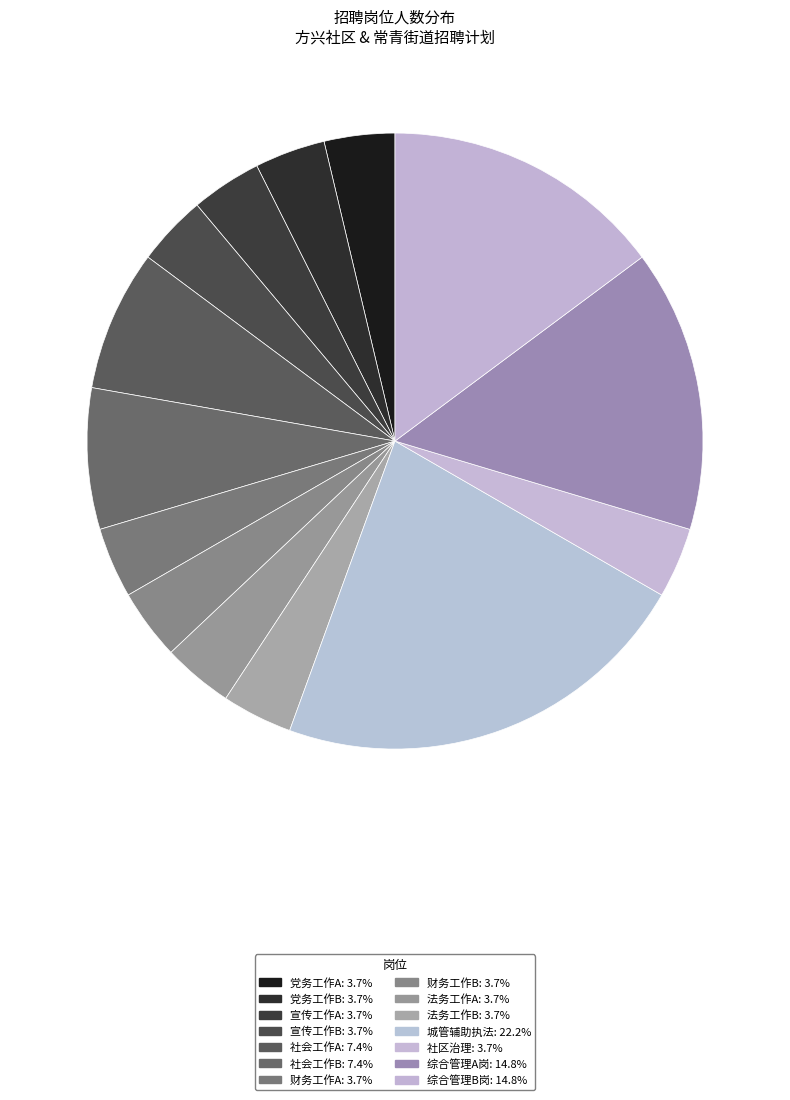

What percentage is the 社会工作B slice, to the nearest percent?

7%